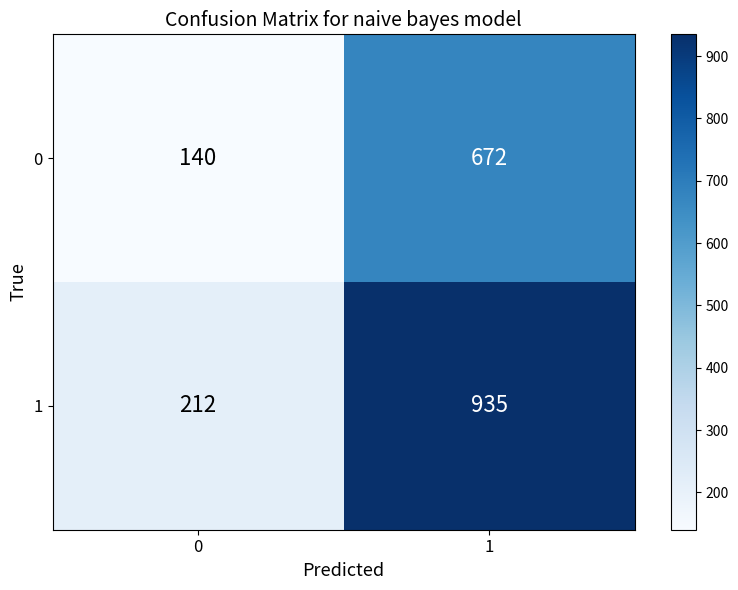

List the series in order of their peak value, lowest first.

0, 1